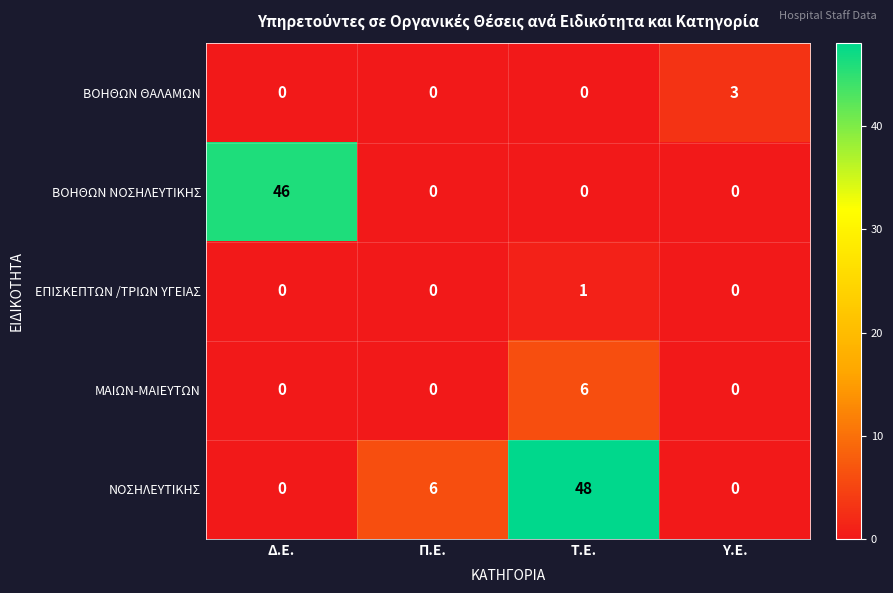

Which series has the widest spread of values?

ΝΟΣΗΛΕΥΤΙΚΗΣ